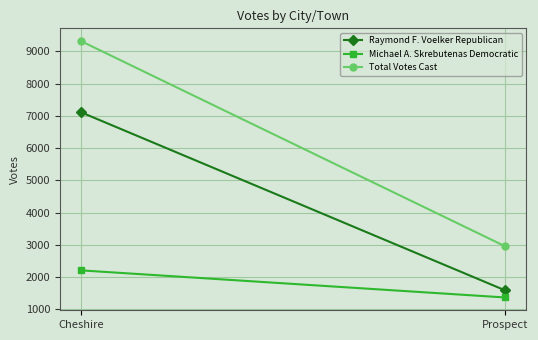

Is this an area chart (filled region under the line)?

No